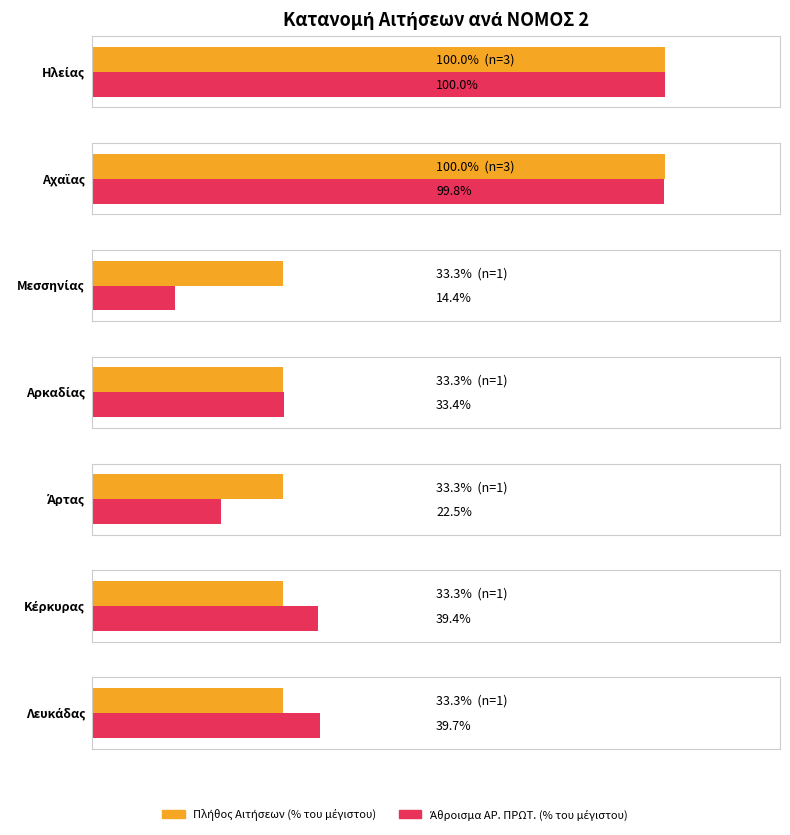

How many Α/Α values are between 3 and 9?

7